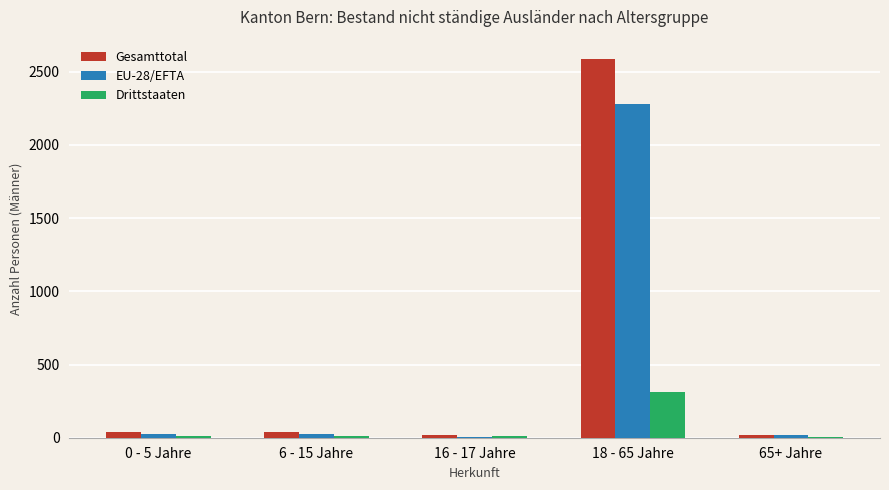

At which label does Drittstaaten reach its peak?

18 - 65 Jahre